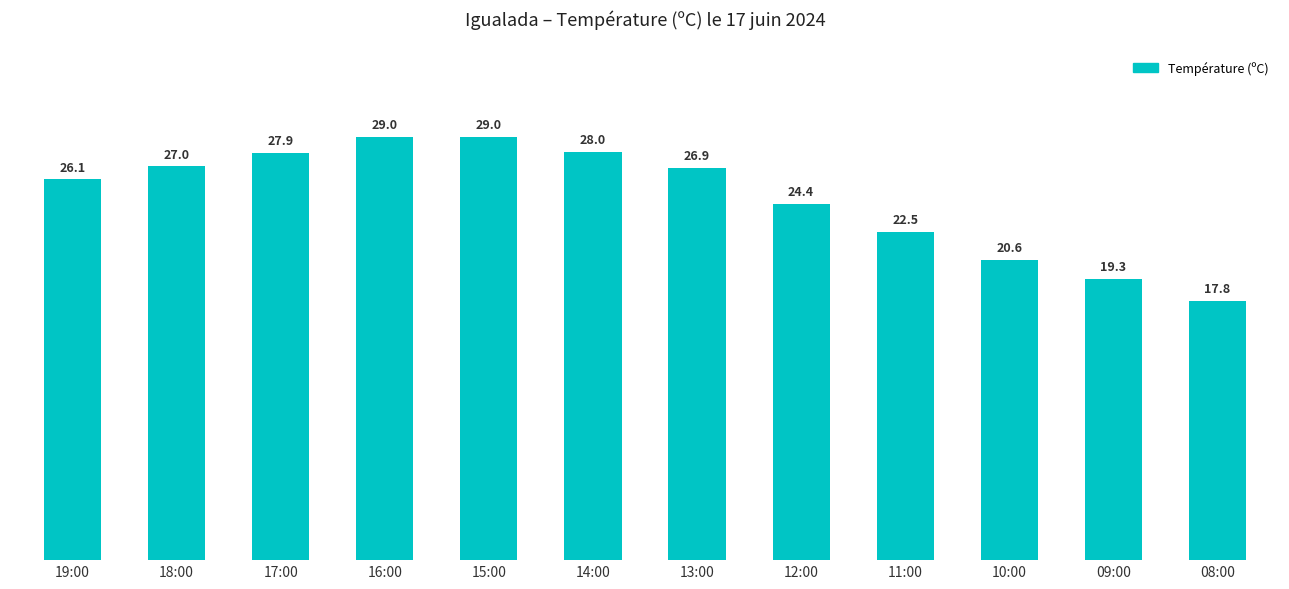

Are the bars grouped side by side (vs. stacked)?

No